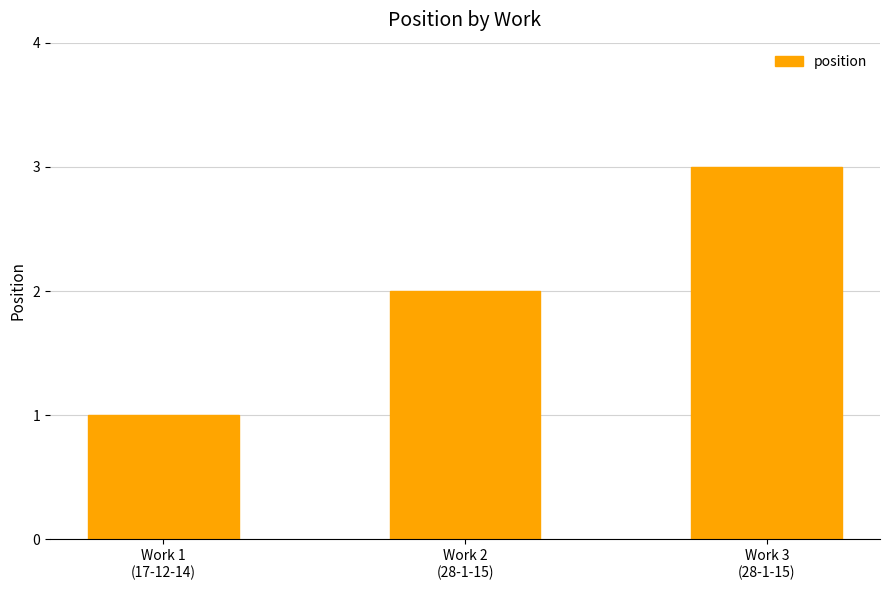

What is the label of the 3rd bar from the right?

Work 1
(17-12-14)